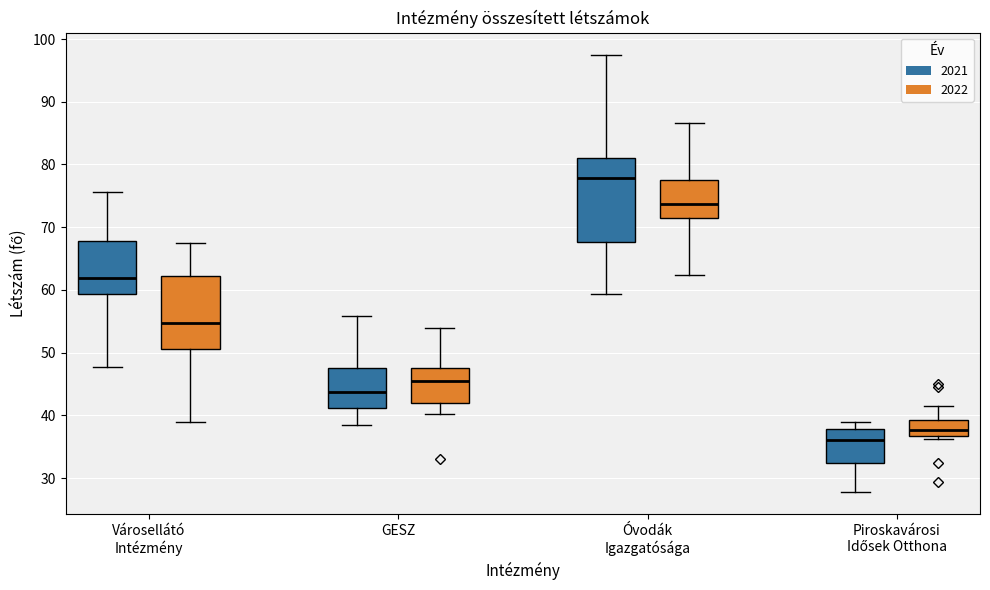

Which box has the highest median line?

Óvodák Igazgatósága (2021)